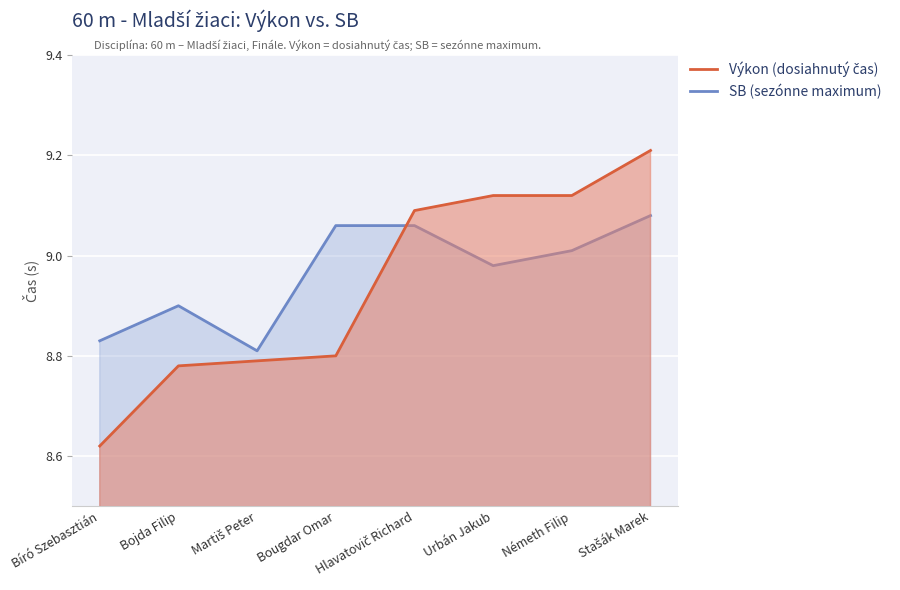

Which series has the widest spread of values?

Výkon